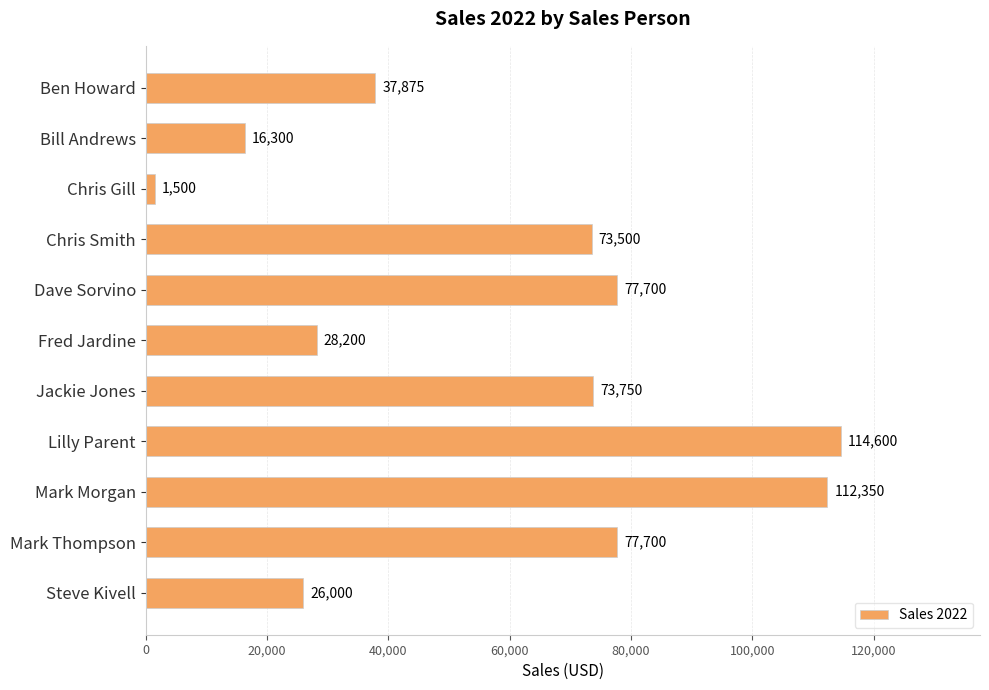

What is the change in value from Ben Howard to Bill Andrews?

-21575